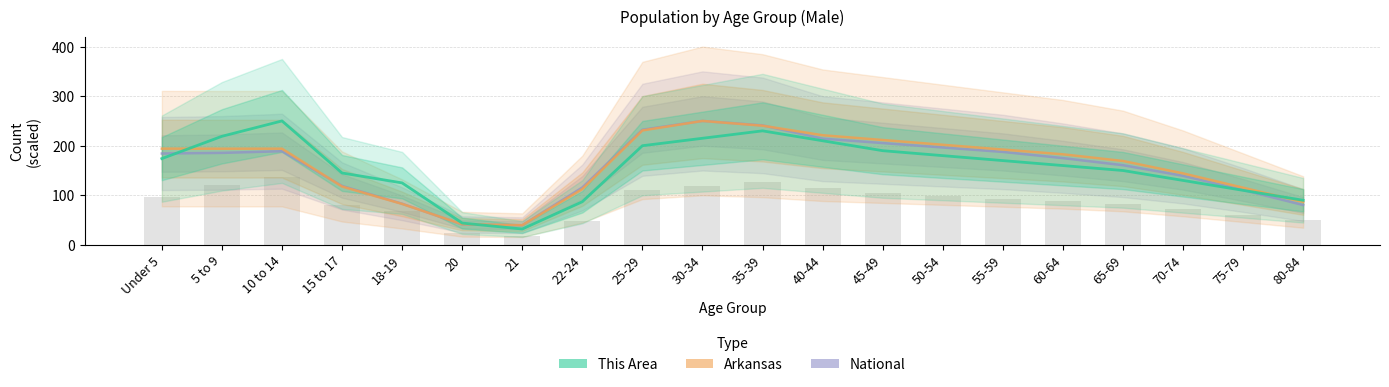

What is the average value of the This Area series?

155.6